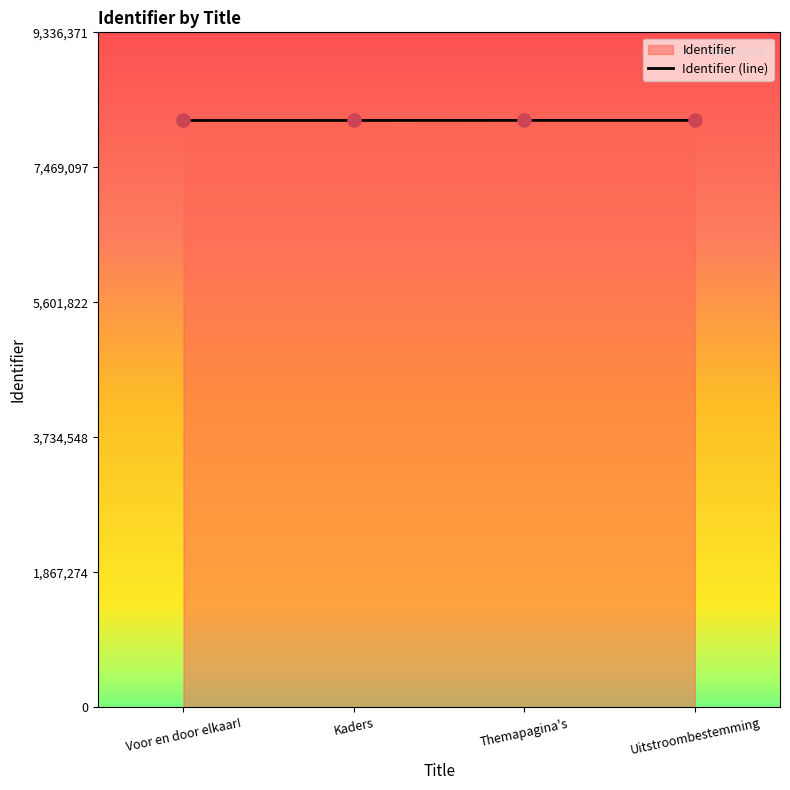

What is the ratio of the value at Kaders to the value at Voor en door elkaar!?

1.0